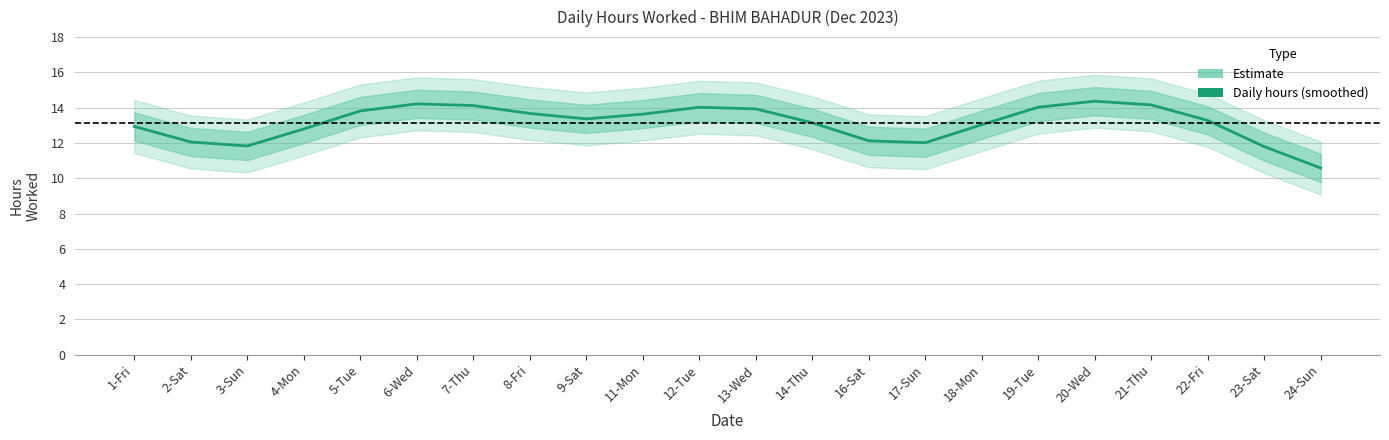

What is the difference between the second highest and minimum values?

3.6